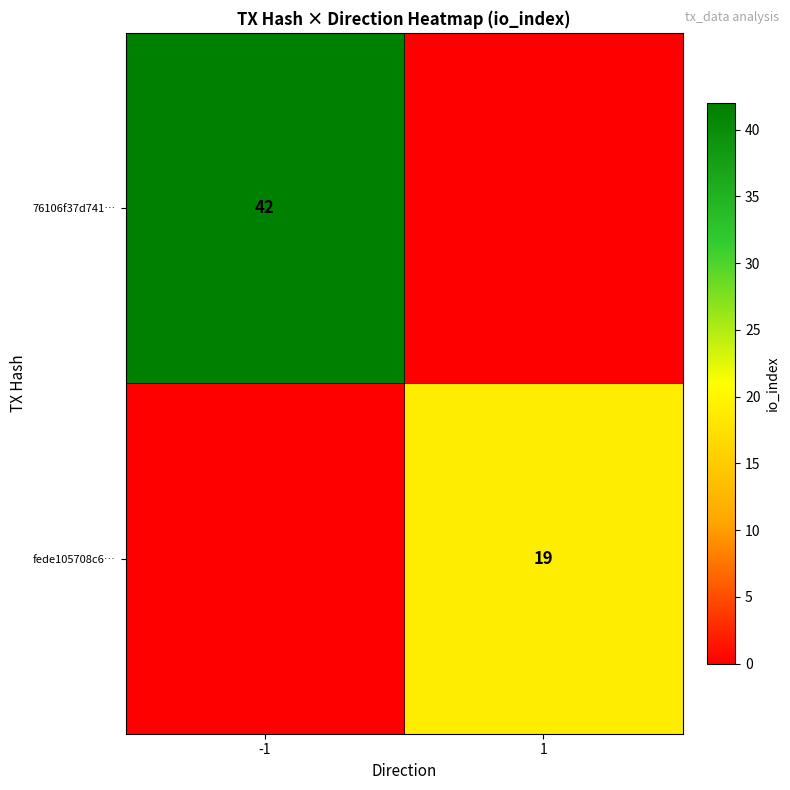

True or false: fede105708c6… has a value of 19 at 1.

True